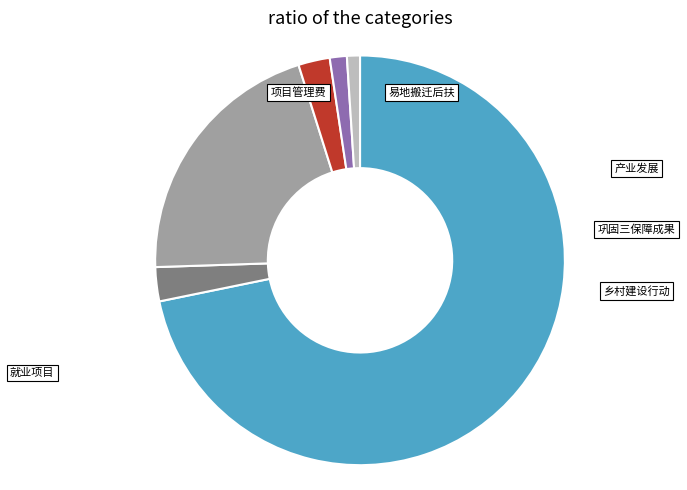

What percentage is the 乡村建设行动 slice, to the nearest percent?

21%